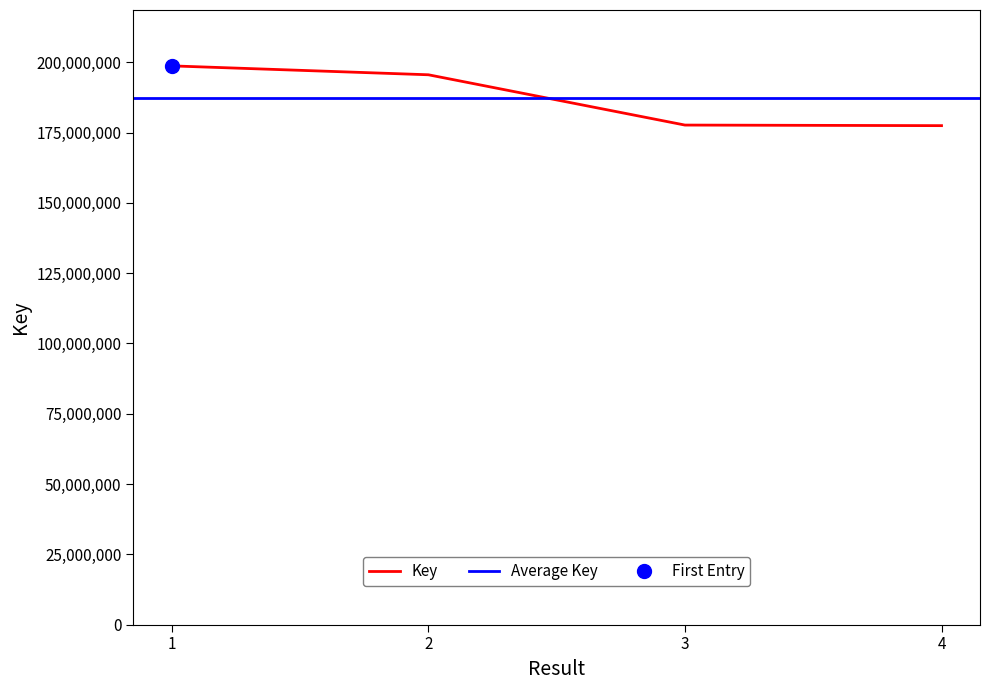

What is the maximum value shown in the chart?

198699486